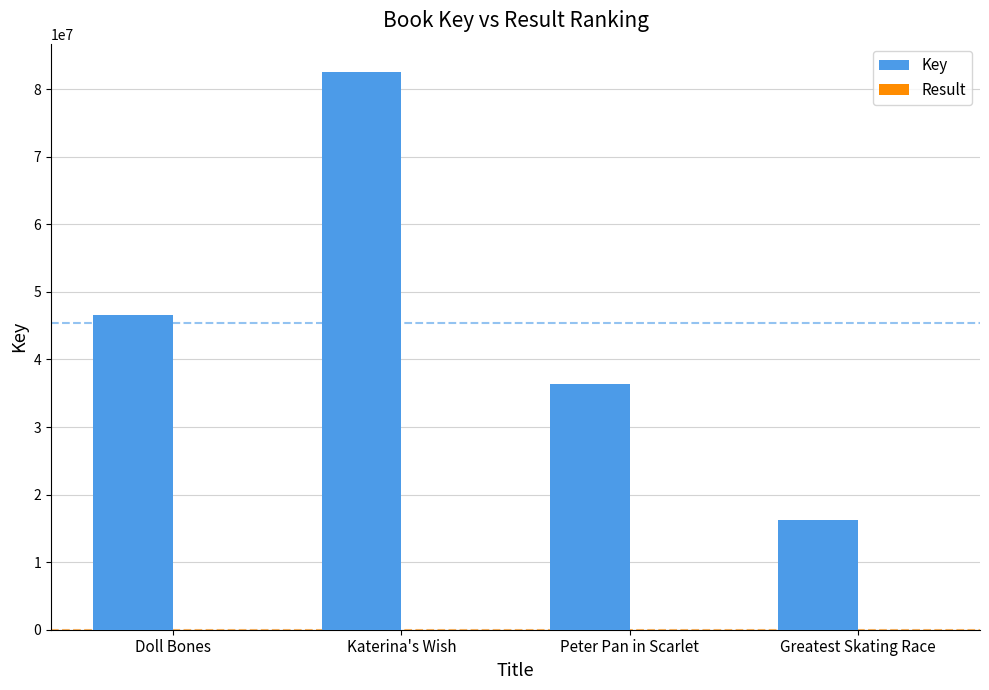

What is the sum of all Key values?

181757195